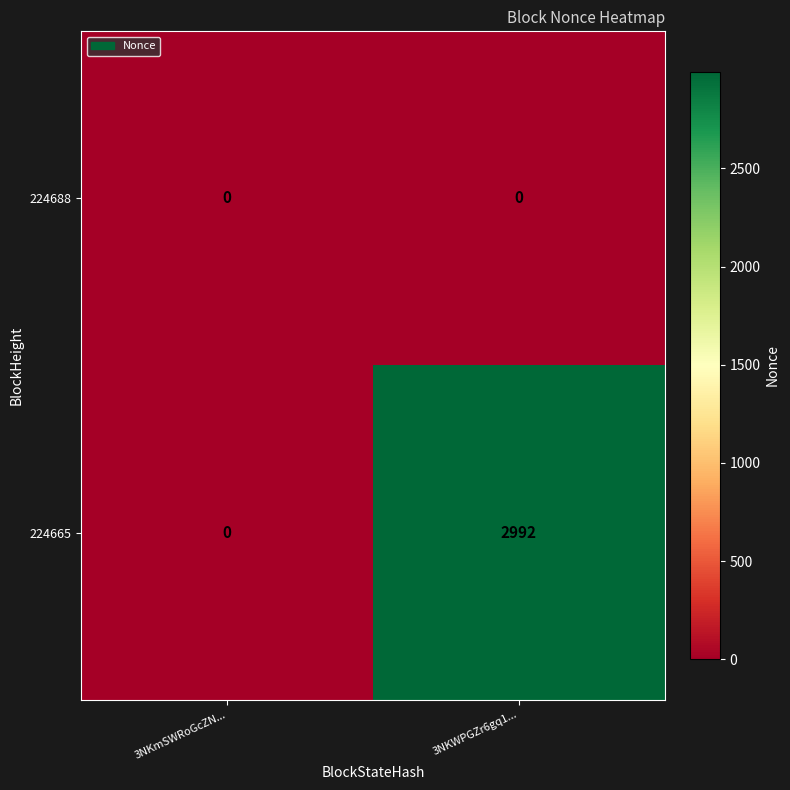

Is it true that 224665 equals 1620 at 3NKmSWRoGcZN...?

False